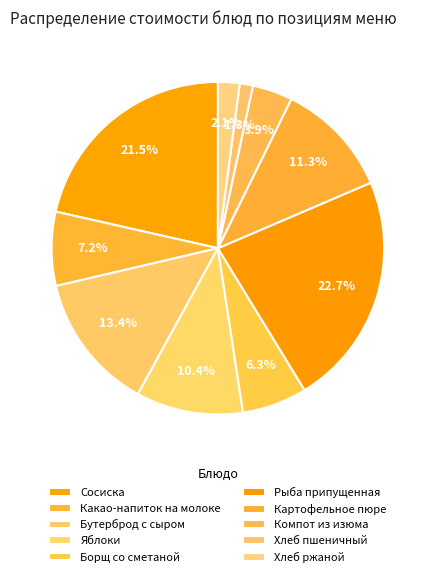

Is there a majority slice in this chart?

No